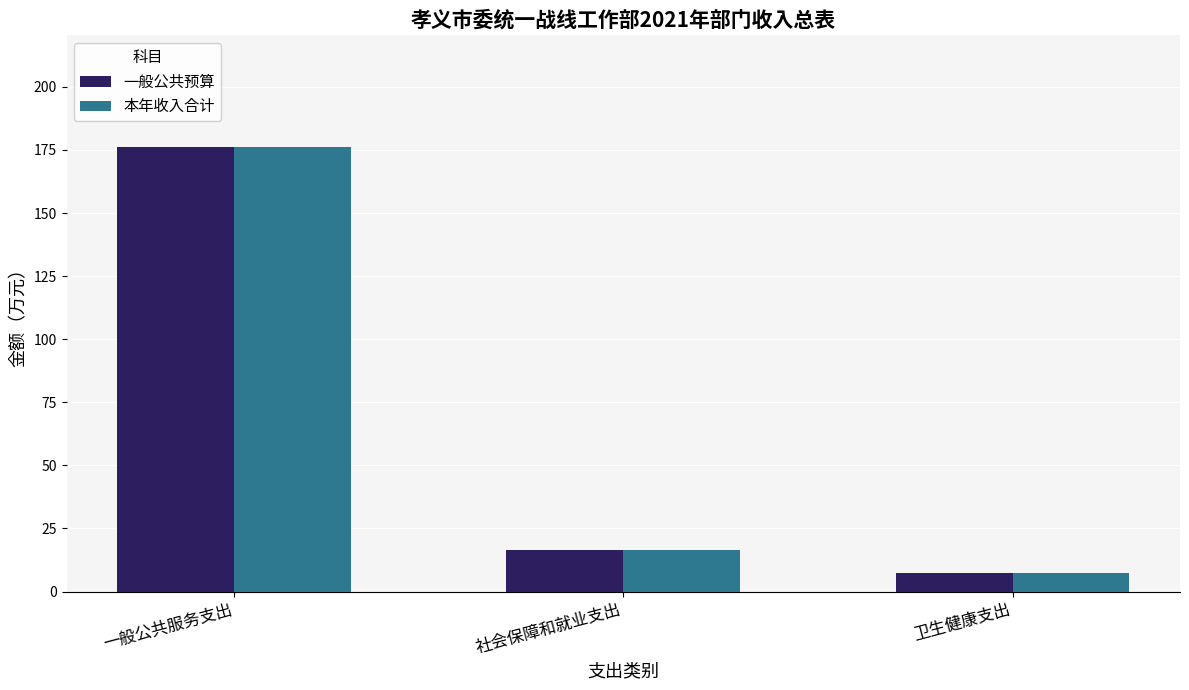

Rank the categories by 本年收入合计 value from highest to lowest.

一般公共服务支出, 社会保障和就业支出, 卫生健康支出